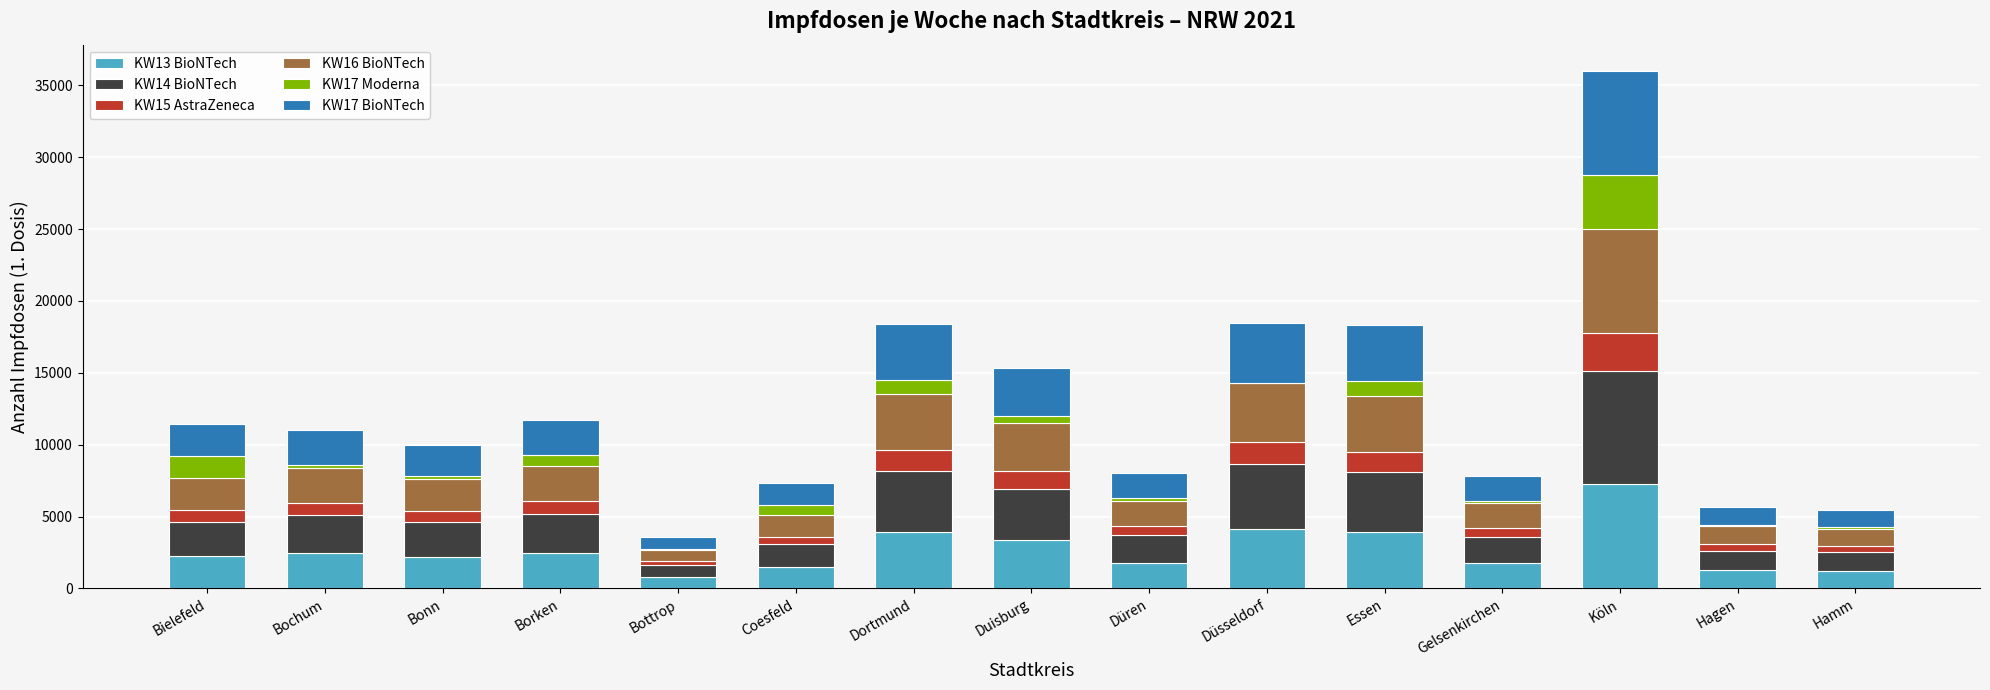

Are the bars grouped side by side (vs. stacked)?

No